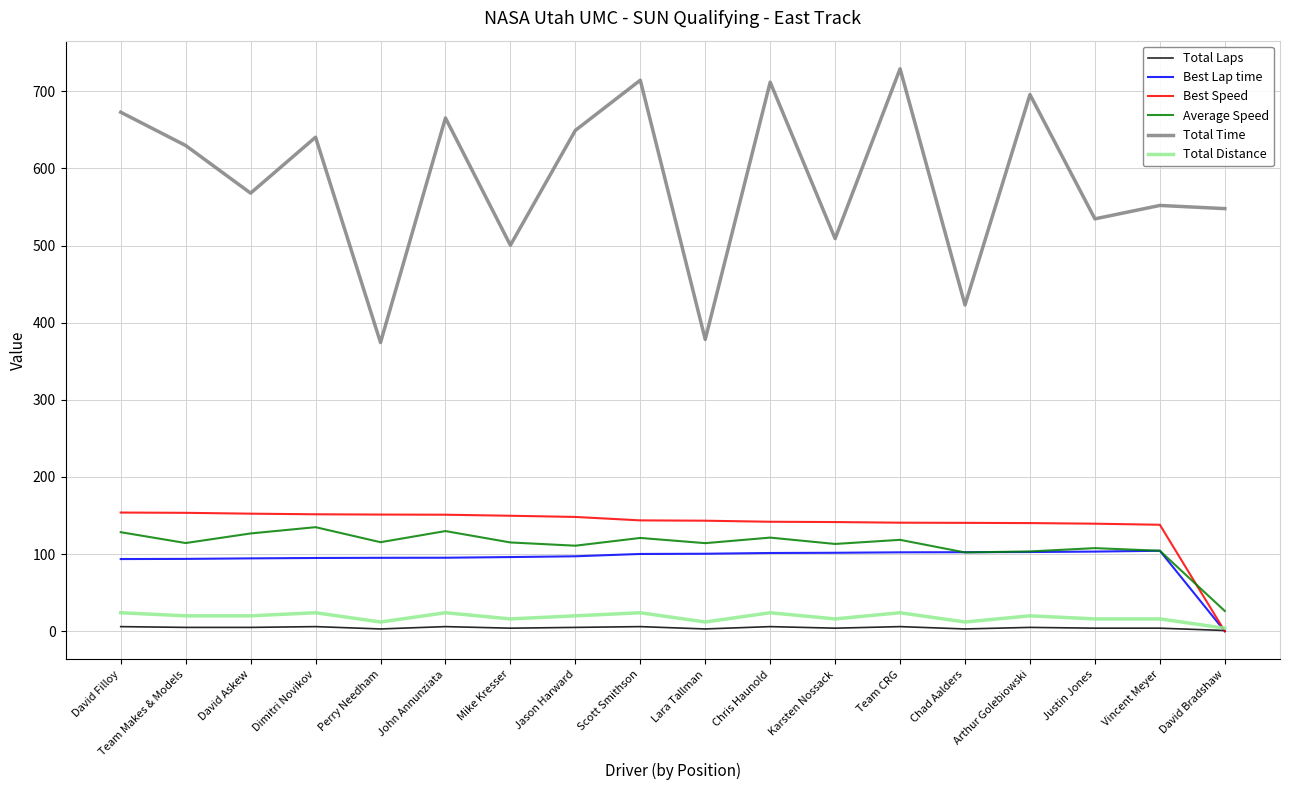

What are all the series names shown in the legend?

Total Laps, Best Lap time, Best Speed, Average Speed, Total Time, Total Distance